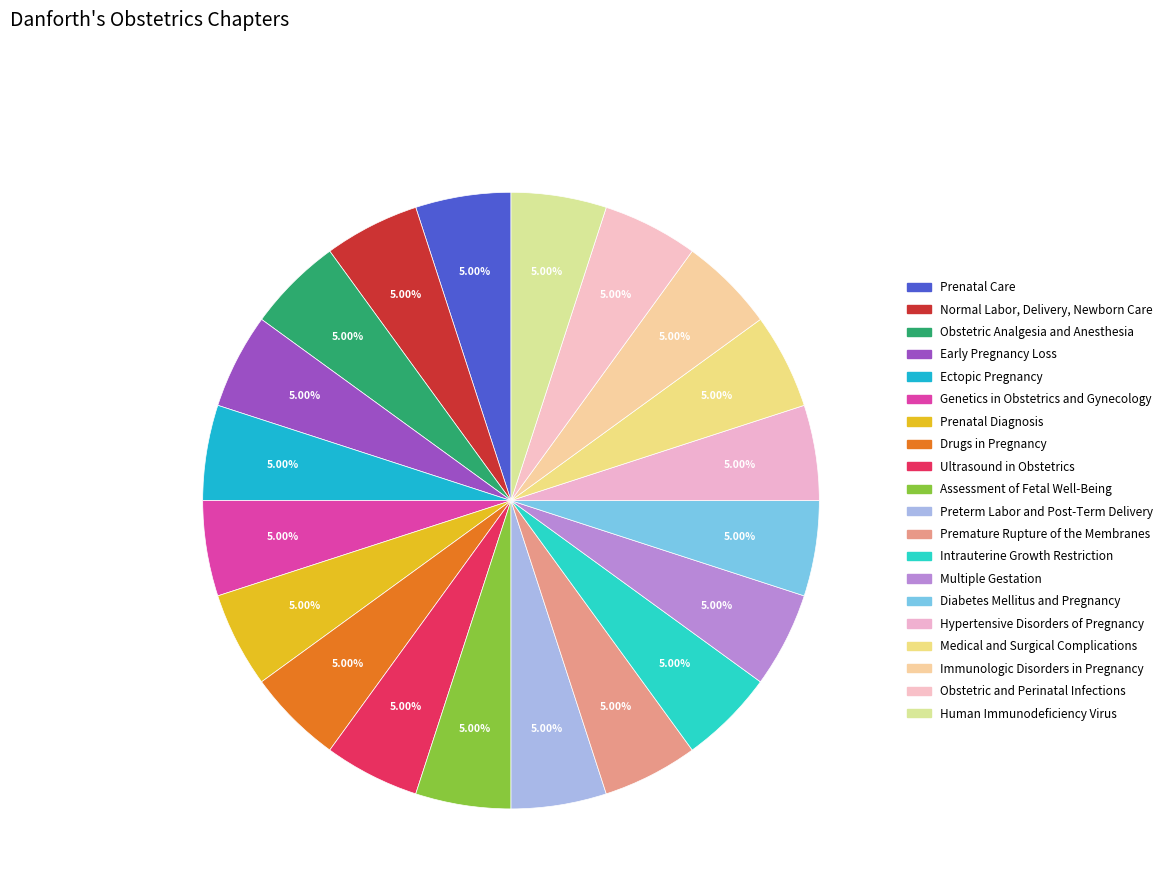

Count the number of slices in the pie.

20